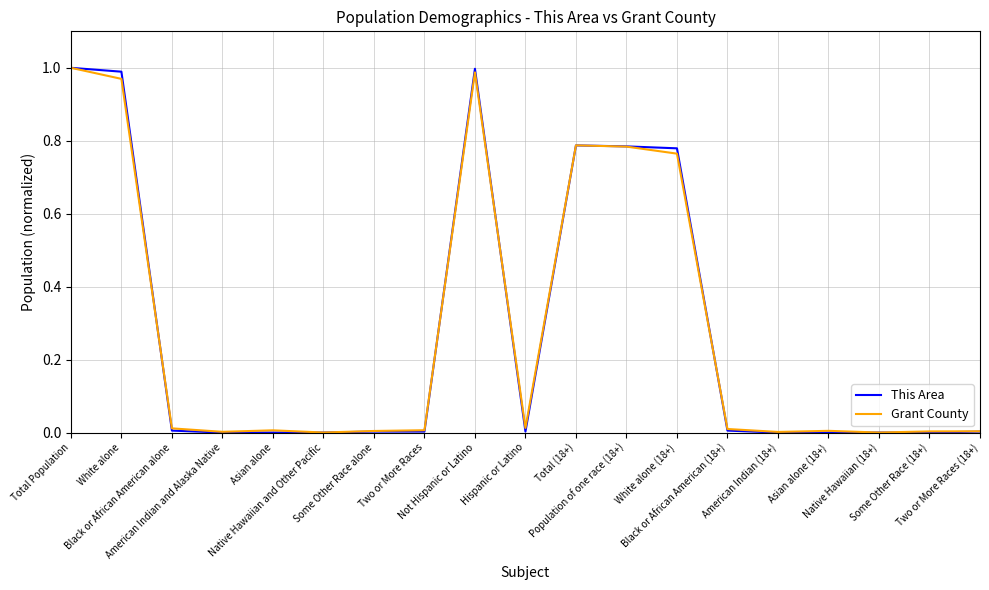

The This Area series shows 0.5 at Native Hawaiian and Other Pacific. True or false?

False